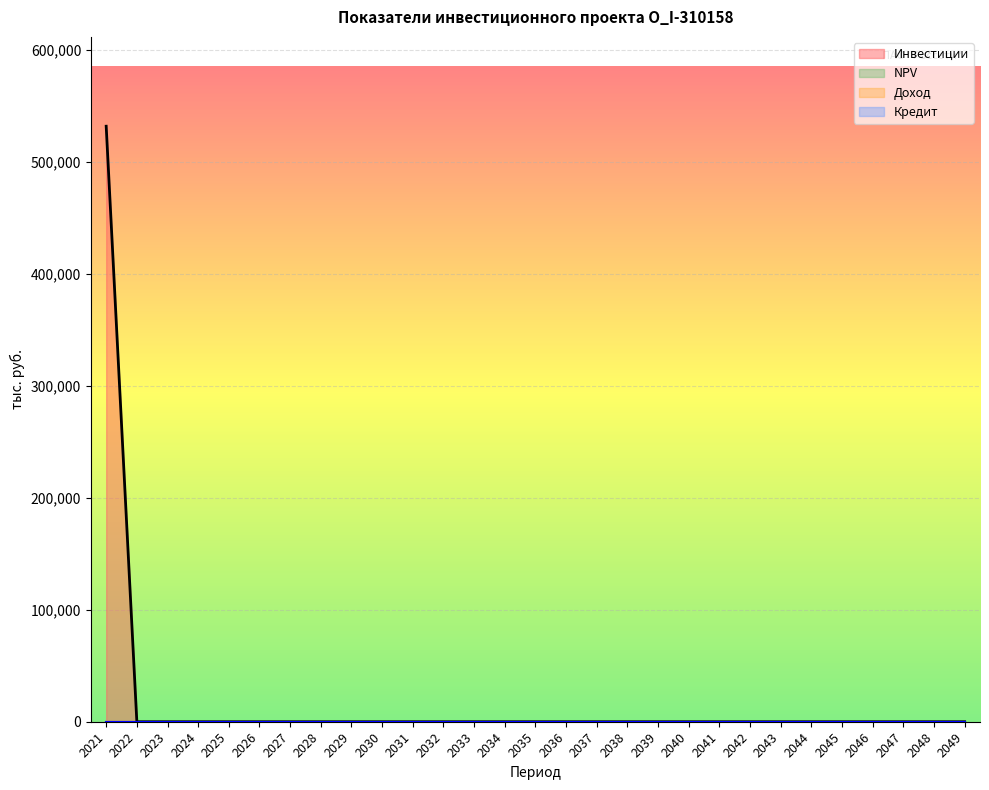

List the series in order of their peak value, highest first.

Инвестиции, Доход, NPV, Кредит